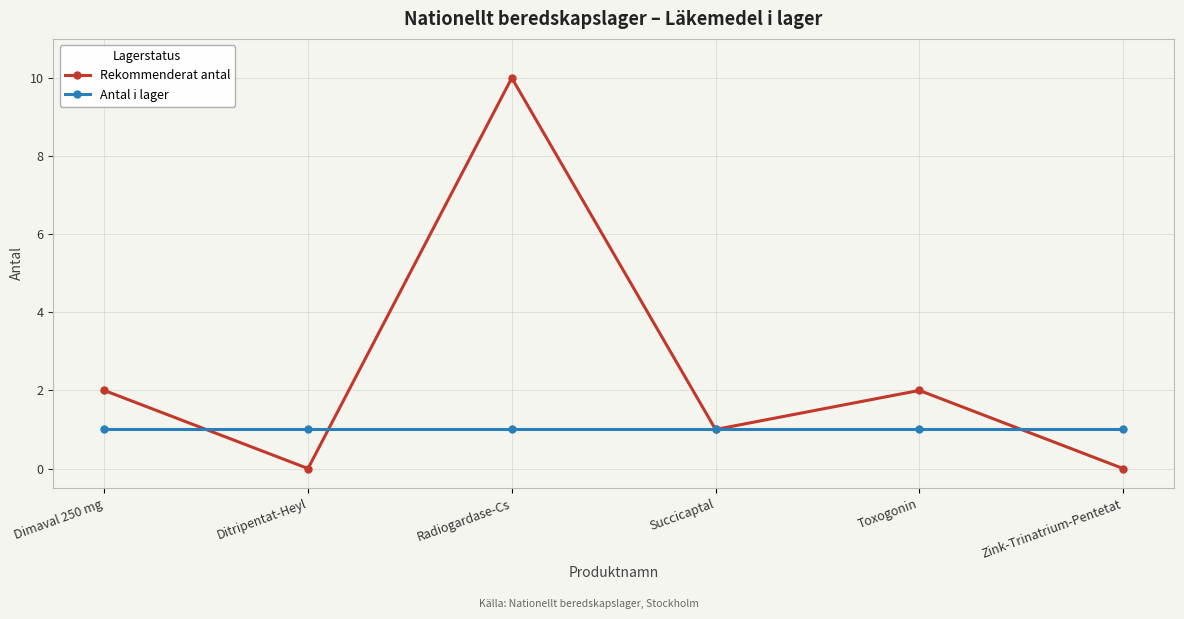

Reading left to right, what are all the values shown in this chart?

Rekommenderat antal: 2	0	10	1	2	0
Antal i lager: 1	1	1	1	1	1